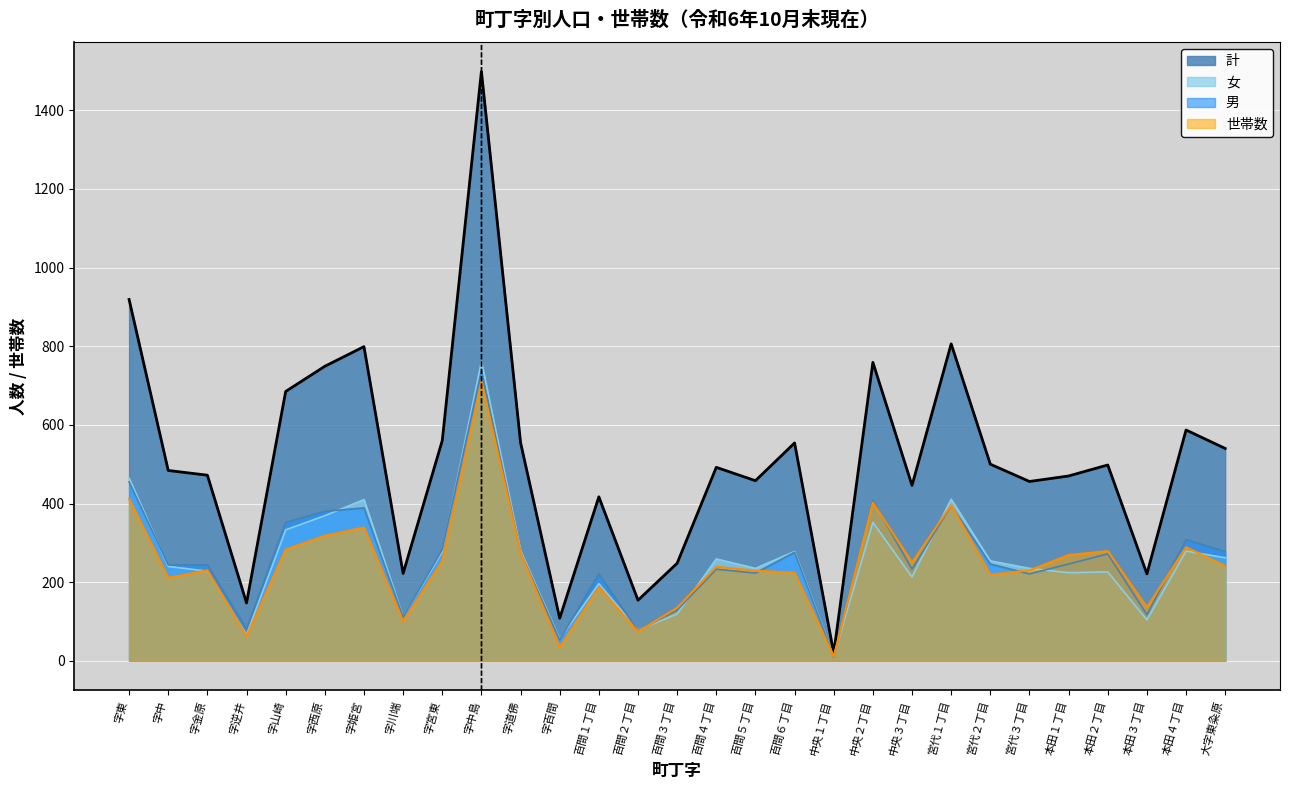

Reading left to right, extract all data points from this chart.

男: 455	244	244	81	352	380	389	111	283	738	275	53	221	76	129	233	223	276	9	407	233	395	246	221	246	272	117	308	278
女: 464	240	228	66	333	369	410	111	277	761	280	55	196	78	119	259	235	278	10	352	213	411	254	235	224	226	104	279	262
計: 919	484	472	147	685	749	799	222	560	1499	555	108	417	154	248	492	458	554	19	759	446	806	500	456	470	498	221	587	540
世帯数: 412	211	230	62	283	318	339	100	254	711	274	34	187	74	135	239	229	224	11	402	250	396	219	230	269	279	136	289	241